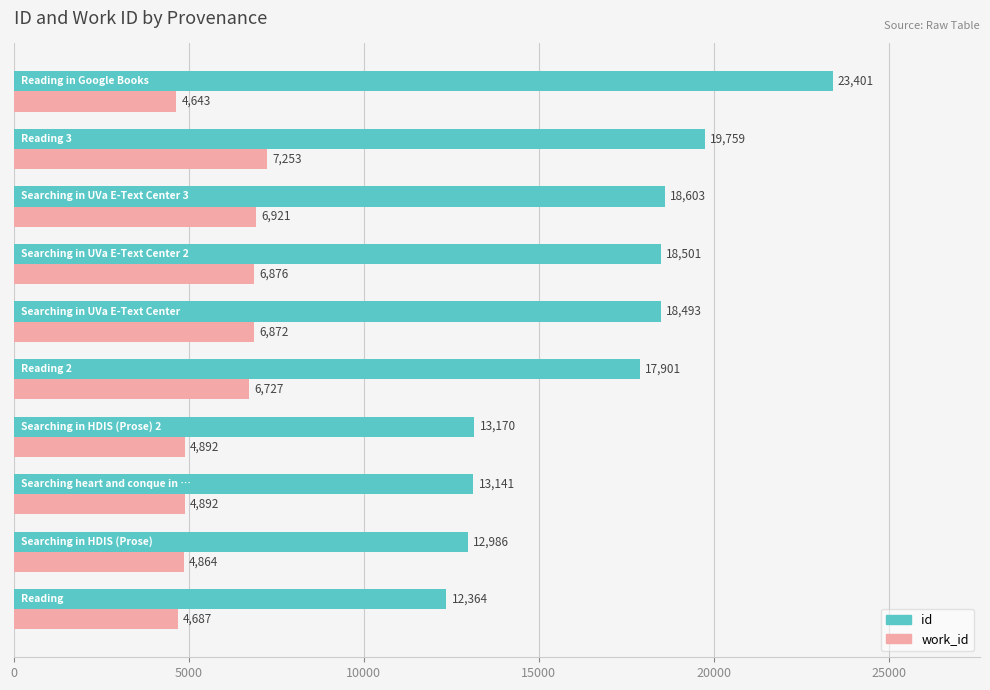

Which series has the largest total across all categories?

id